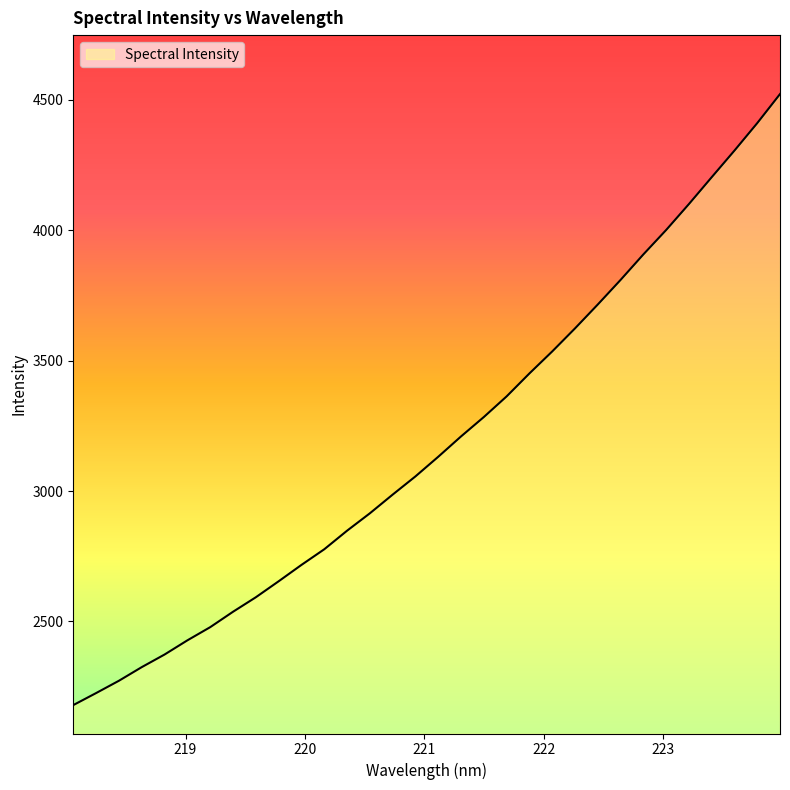

What is the greatest value displayed?

4522.4